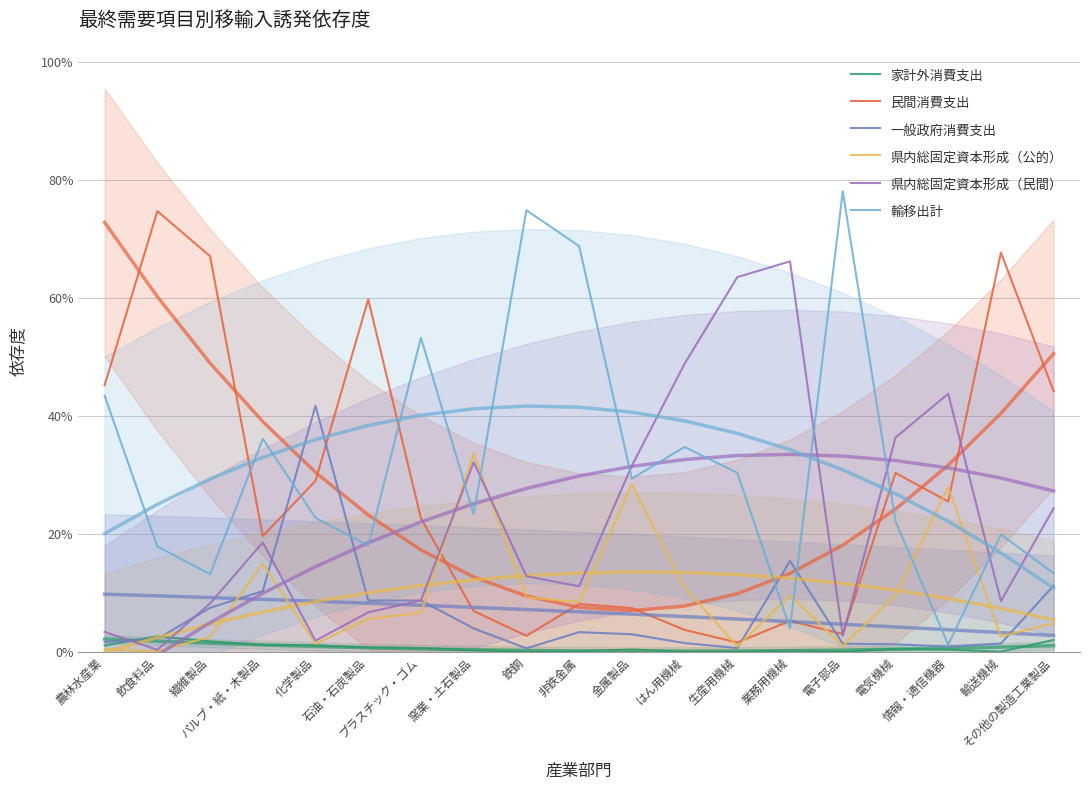

Where is the first local minimum for 民間消費支出?

パルプ・紙・木製品